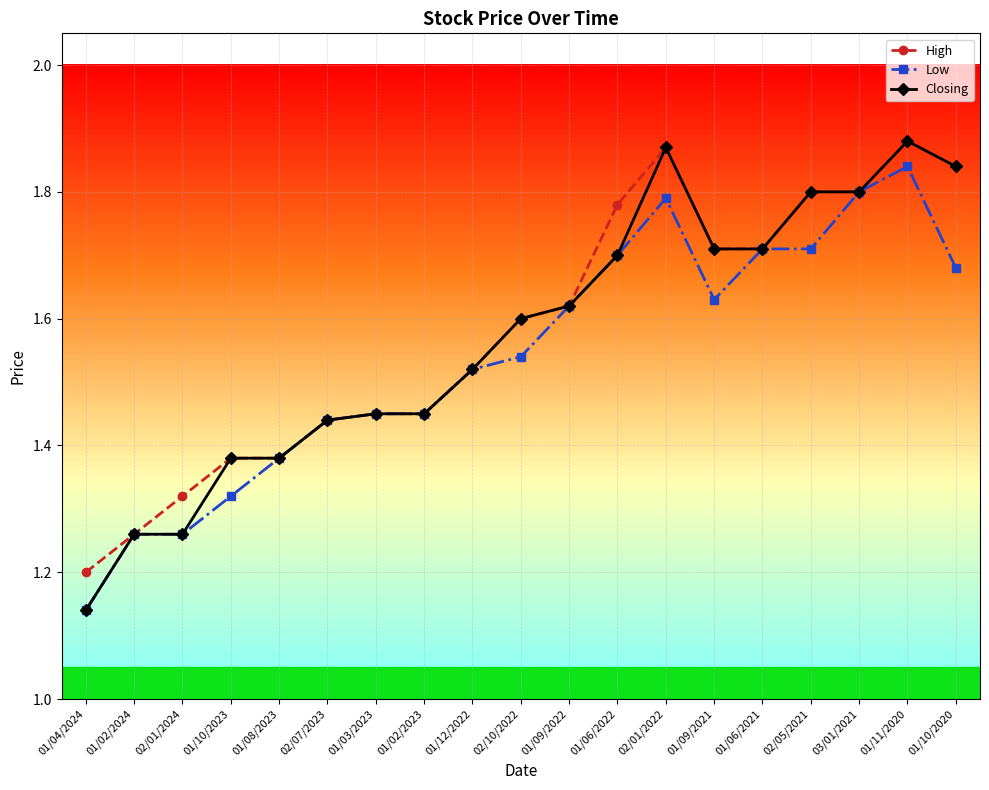

Which series has the widest spread of values?

Closing